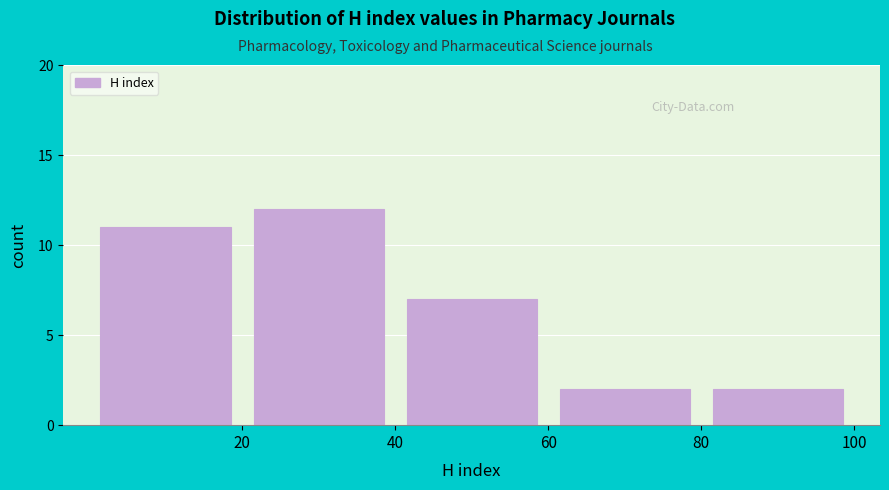

Reading left to right, list every bar in this chart as the range it spans on the x-axis followed by its height. The values are not printed on the chart, so give them approximately, as read against the axis.

0 to 20: 11
20 to 40: 12
40 to 60: 7
60 to 80: 2
80 to 100: 2